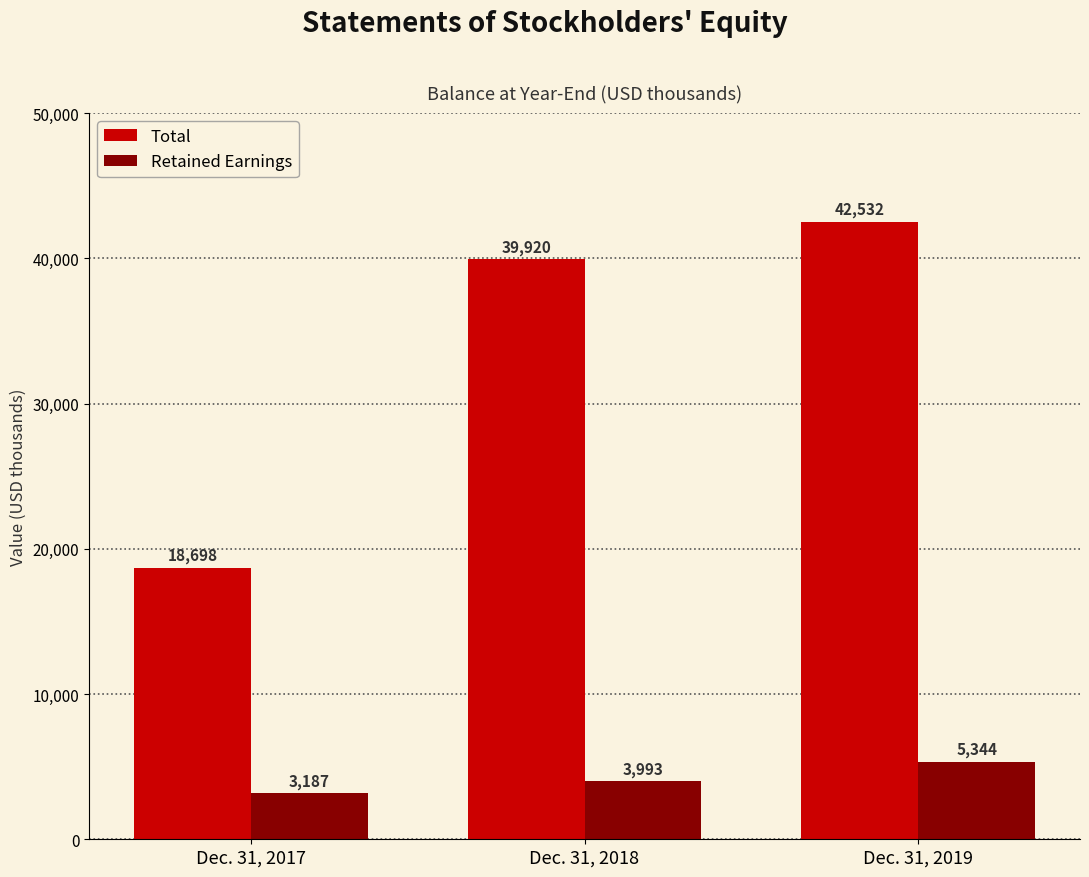

How many bars are there in total?

6